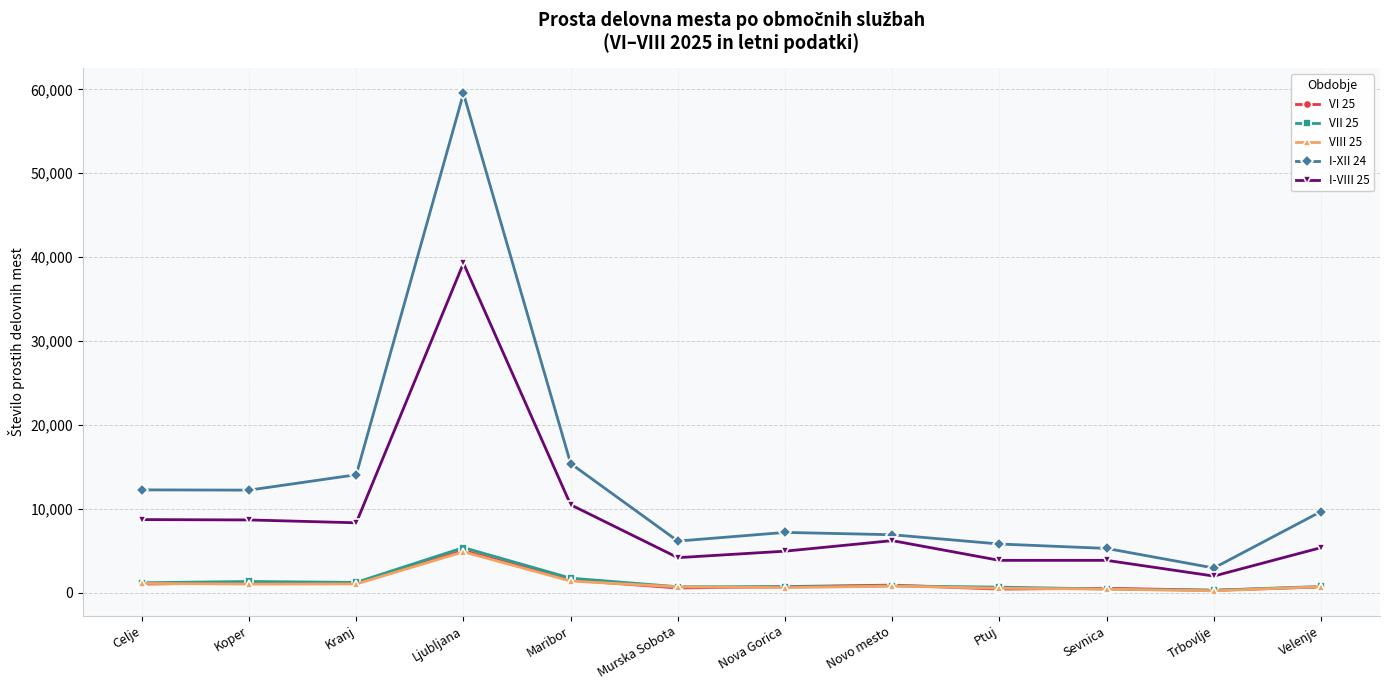

True or false: VII 25 has more than 0 interior local peaks.

True